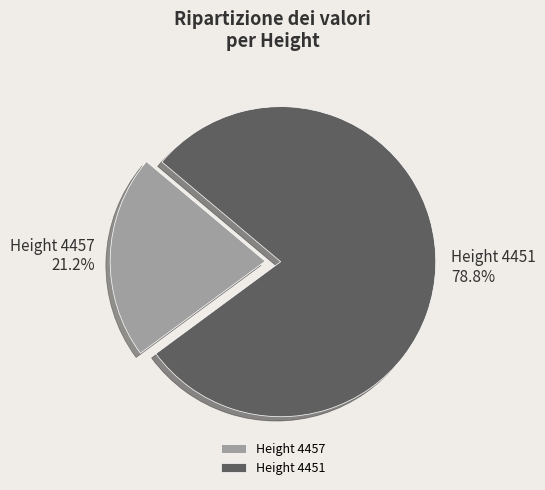

Which slice represents more than half of the pie?

Height 4451